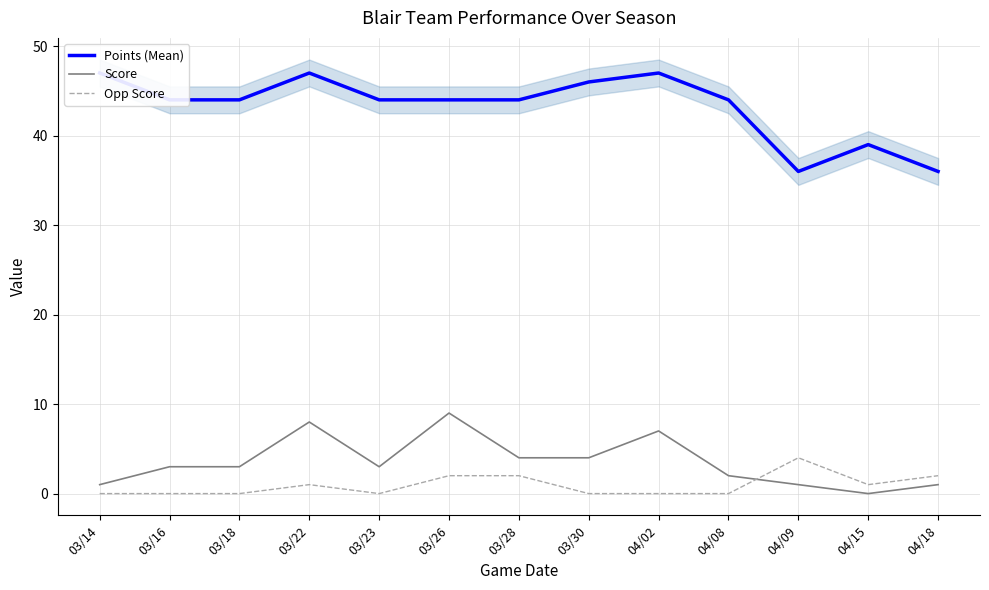

What is the label of the 1st point from the right?

04/18